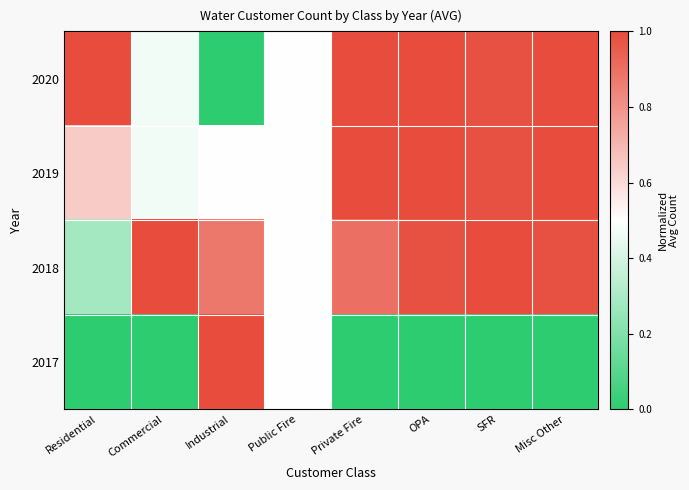

Reading right to left, transcribe all the data shown in this chart.

2020: Misc Other=1.0	SFR=1.0	OPA=1.0	Private Fire=1.0	Public Fire=0.5	Industrial=0.0	Commercial=0.5	Residential=1.0
2019: Misc Other=1.0	SFR=1.0	OPA=1.0	Private Fire=1.0	Public Fire=0.5	Industrial=0.5	Commercial=0.5	Residential=0.6
2018: Misc Other=1.0	SFR=1.0	OPA=1.0	Private Fire=0.9	Public Fire=0.5	Industrial=0.9	Commercial=1.0	Residential=0.3
2017: Misc Other=0.0	SFR=0.0	OPA=0.0	Private Fire=0.0	Public Fire=0.5	Industrial=1.0	Commercial=0.0	Residential=0.0